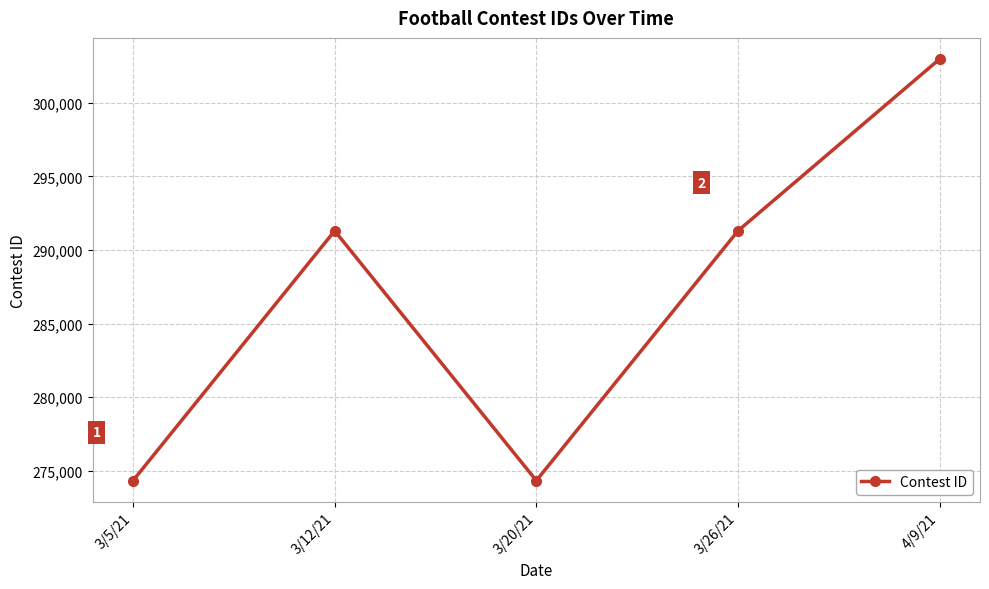

What is the maximum value shown in the chart?

302973